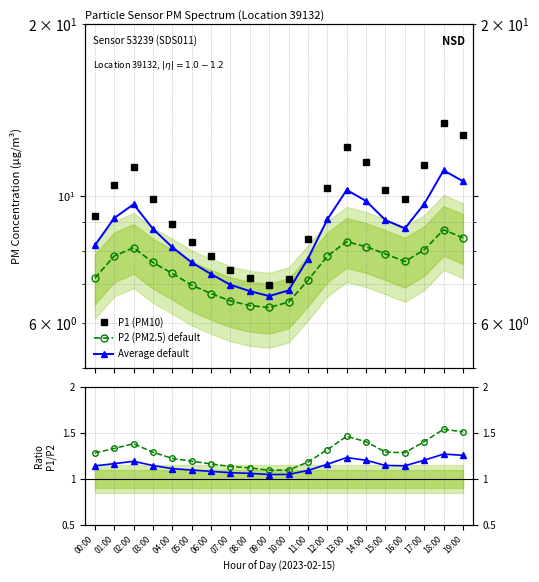

What value does the P2 (PM2.5) default series have at 06:00?

6.8